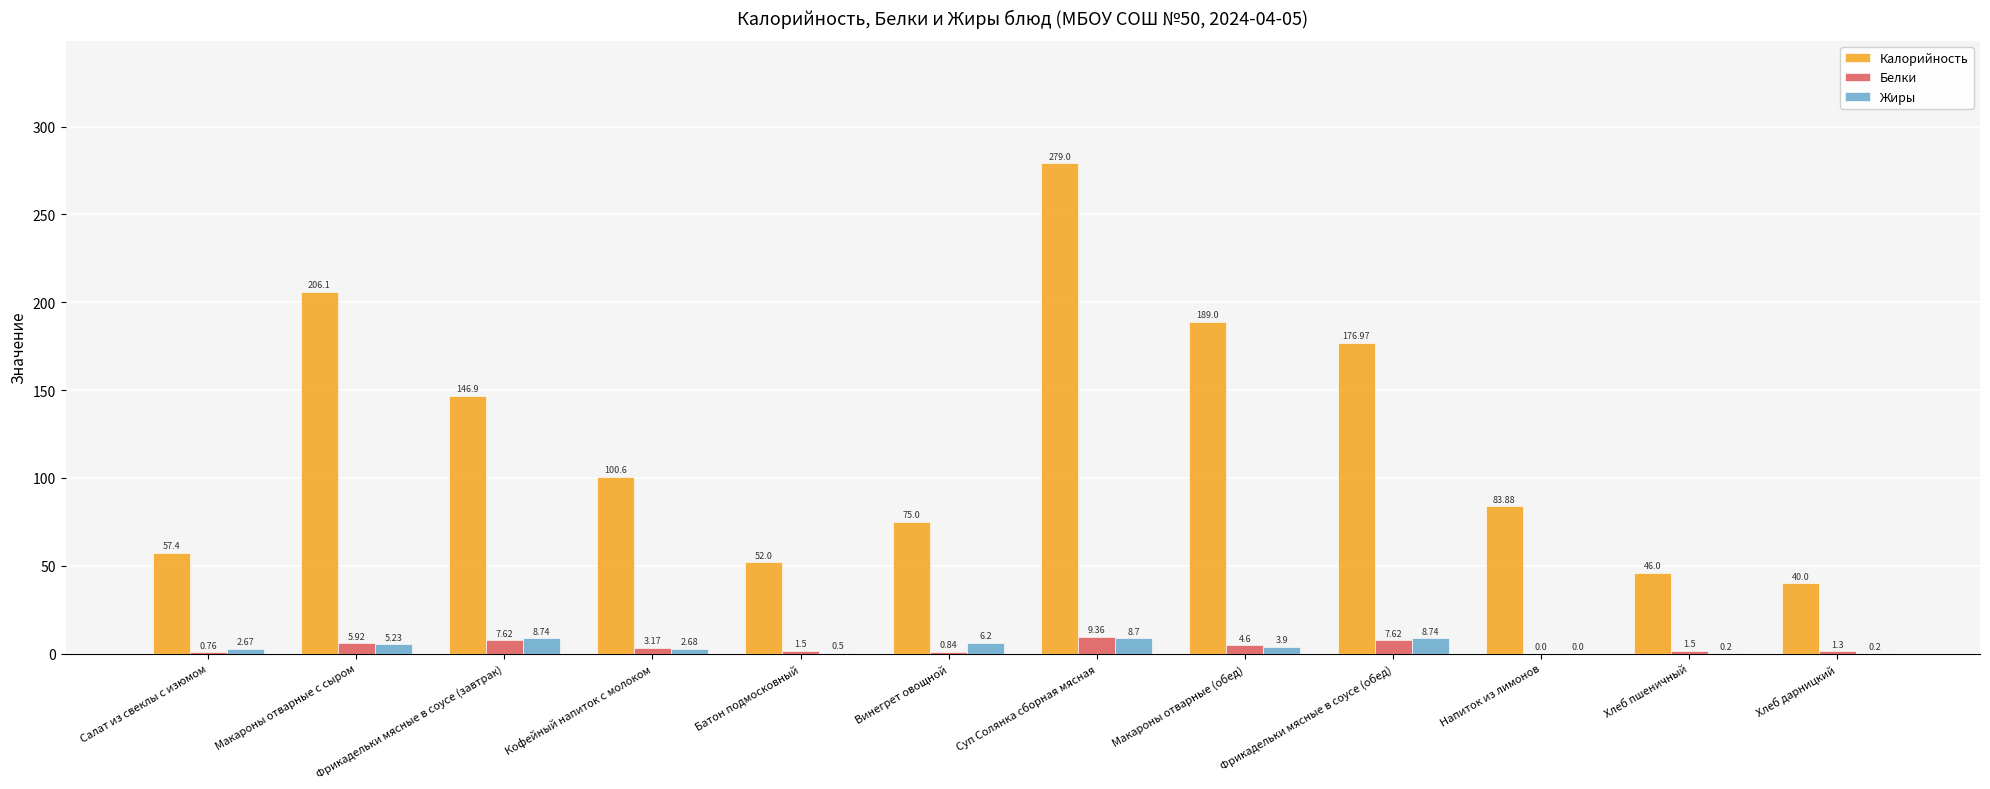

The Белки series shows 4.6 at Макароны отварные (обед). True or false?

True